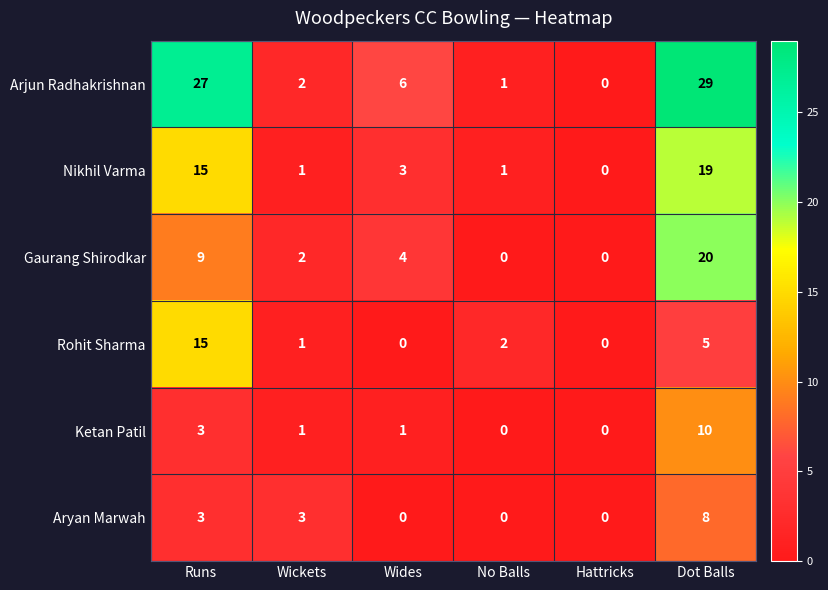

What is the difference between the Rohit Sharma values at Wickets and Runs?

14